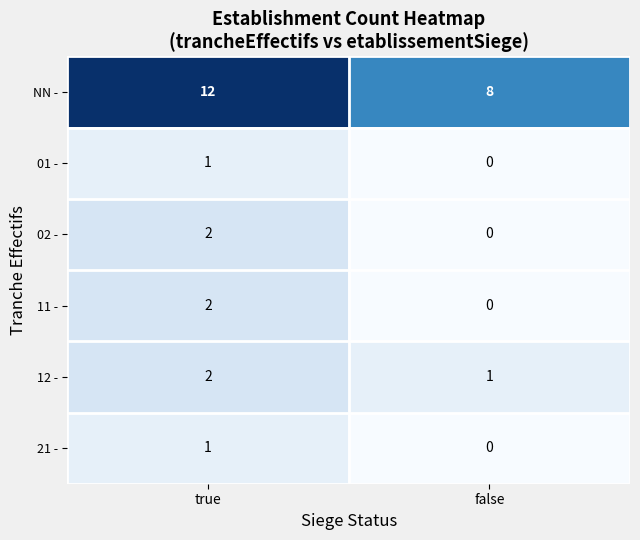

Reading left to right, list all the values displayed in this chart.

NN -: 12	8
01 -: 1	0
02 -: 2	0
11 -: 2	0
12 -: 2	1
21 -: 1	0